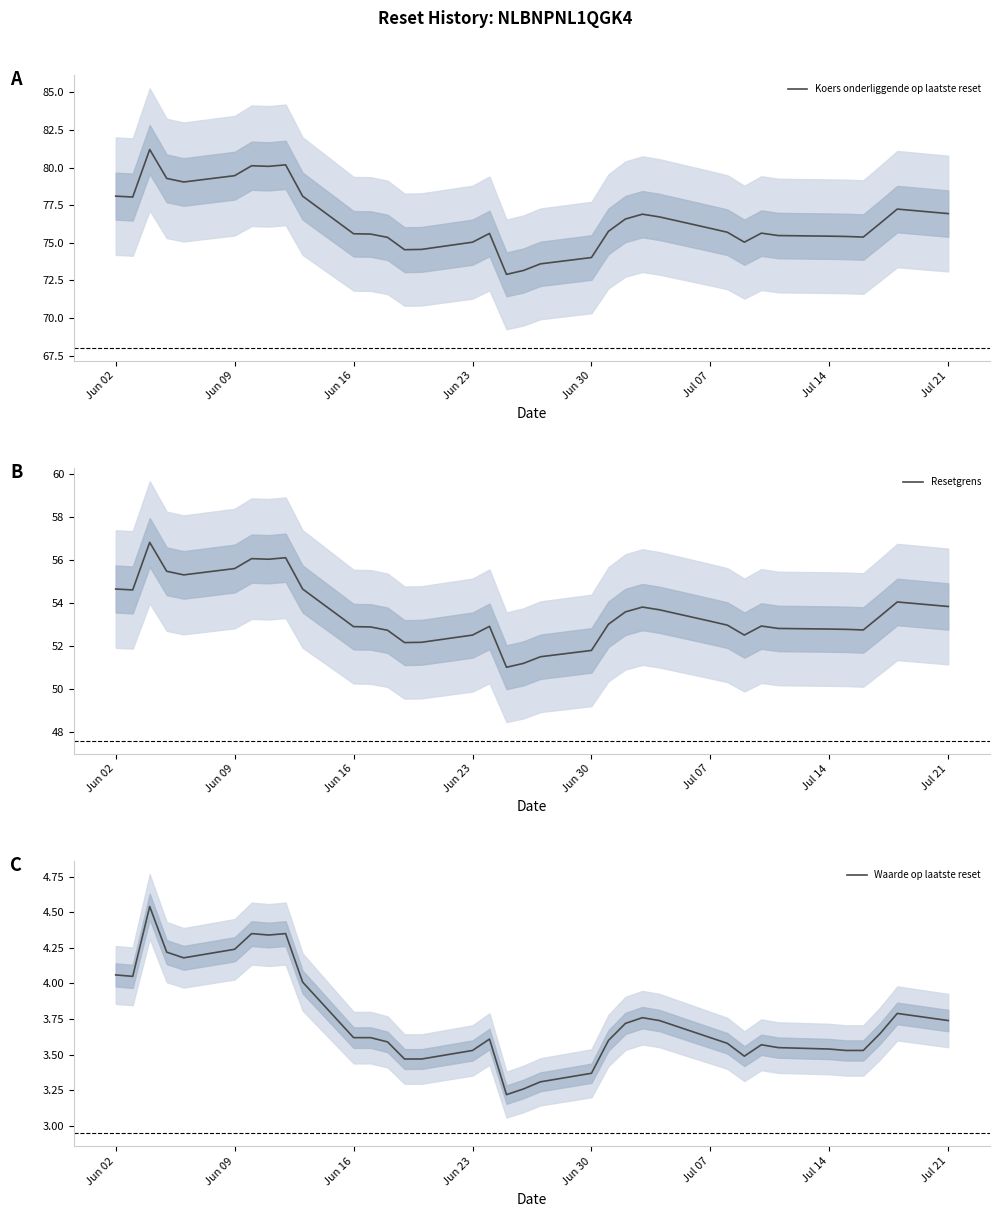

What is the minimum value for Koers onderliggende op laatste reset?

72.9